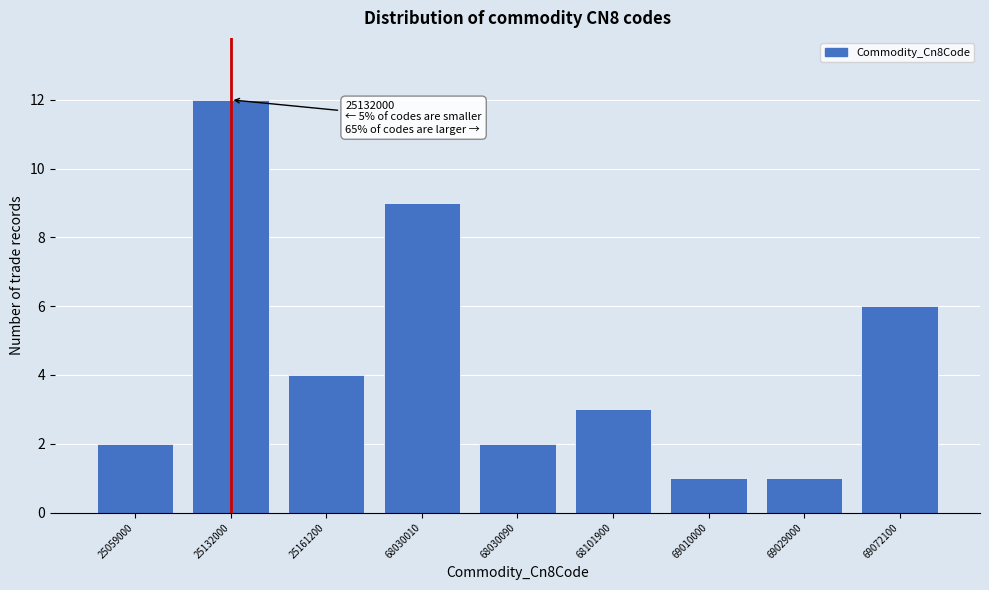

Reading left to right, extract all data points from this chart.

25059000=2	25132000=12	25161200=4	68030010=9	68030090=2	68101900=3	69010000=1	69029000=1	69072100=6